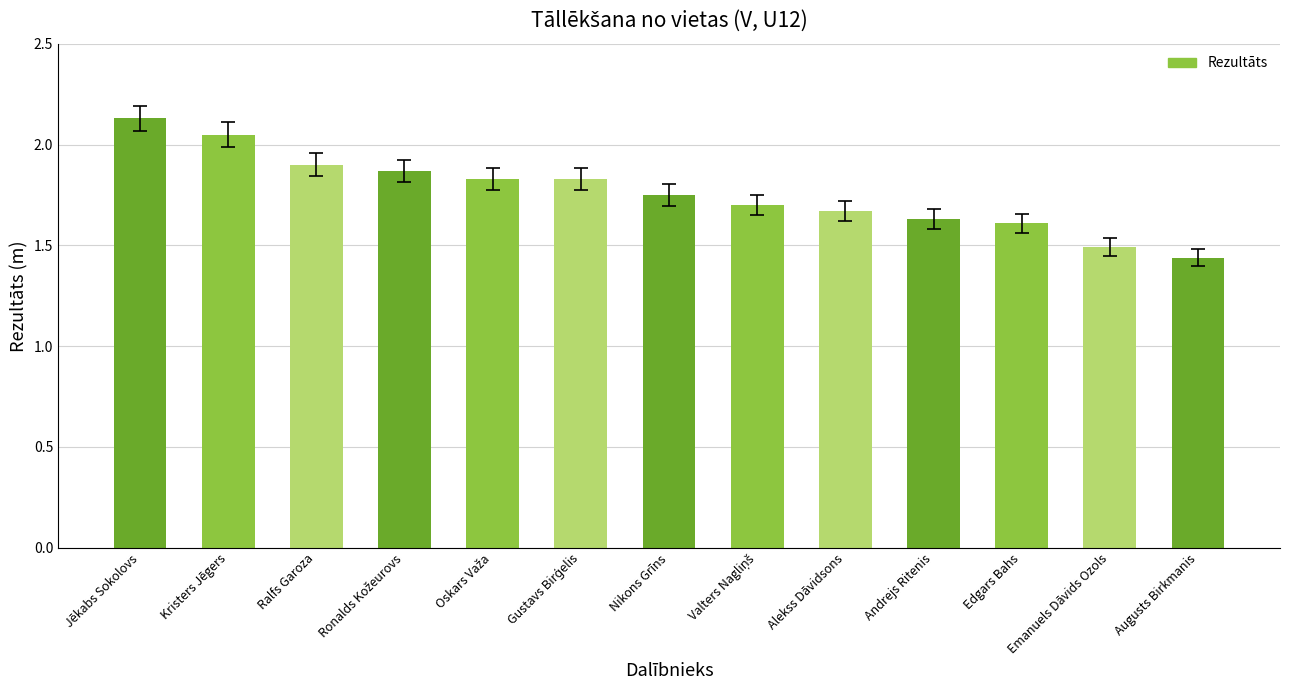

Where is the data nearest to the value 1?

Augusts Birkmanis